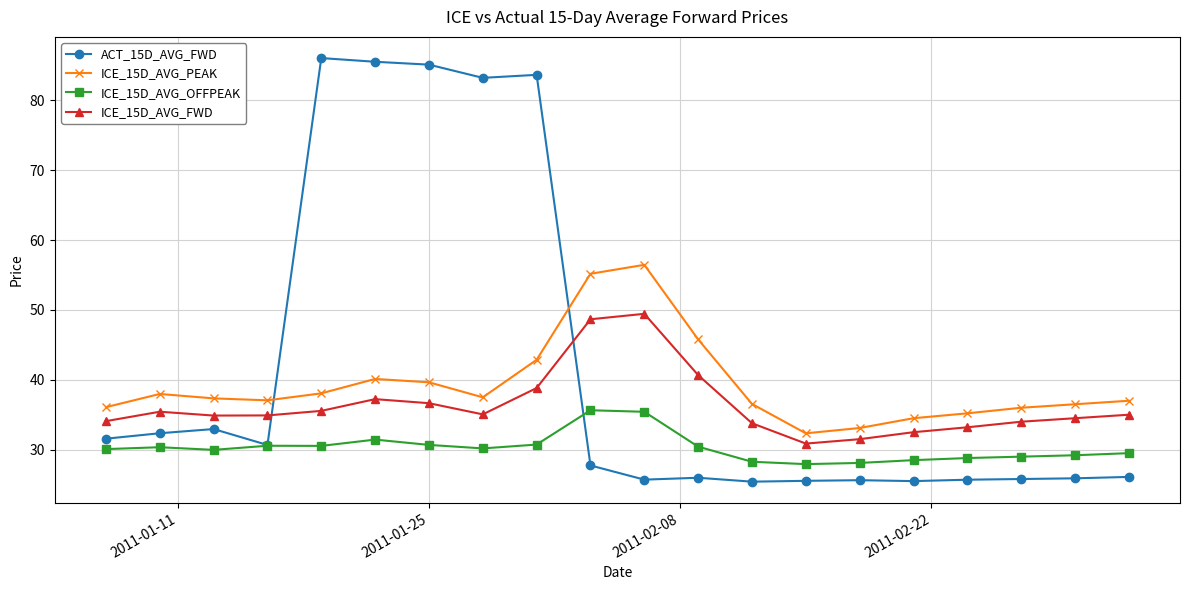

True or false: ICE_15D_AVG_FWD and ICE_15D_AVG_PEAK cross at least once.

False